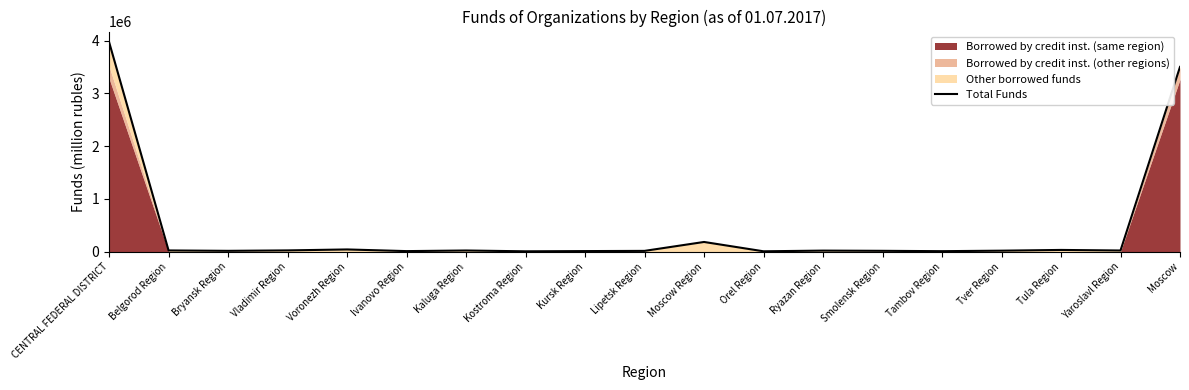

What is the change in value from CENTRAL FEDERAL DISTRICT to Tambov Region?

-3965287